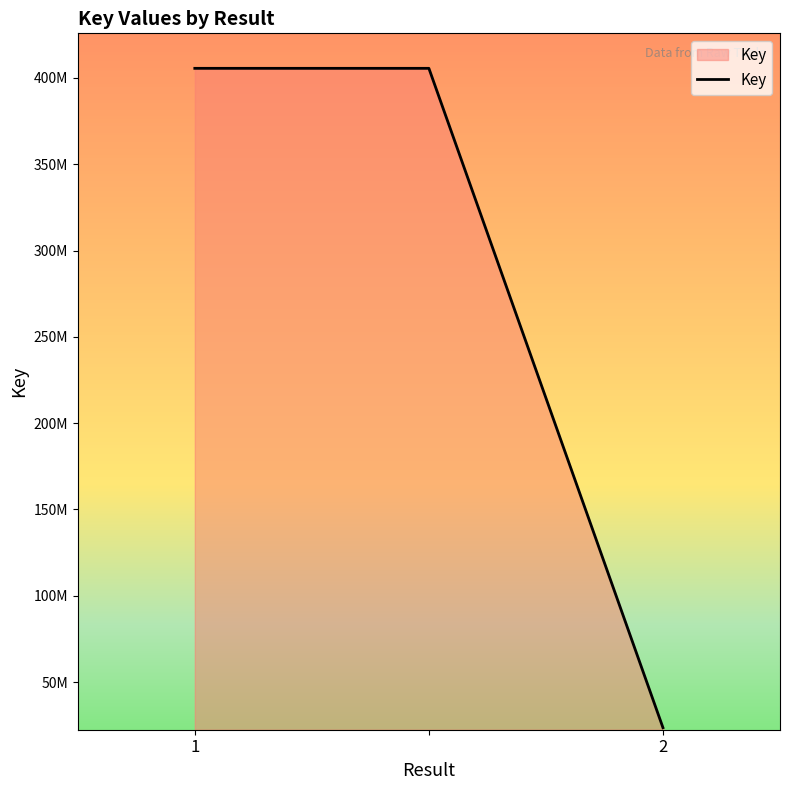

List the labels in order of value, smallest first.

2, 1, 2